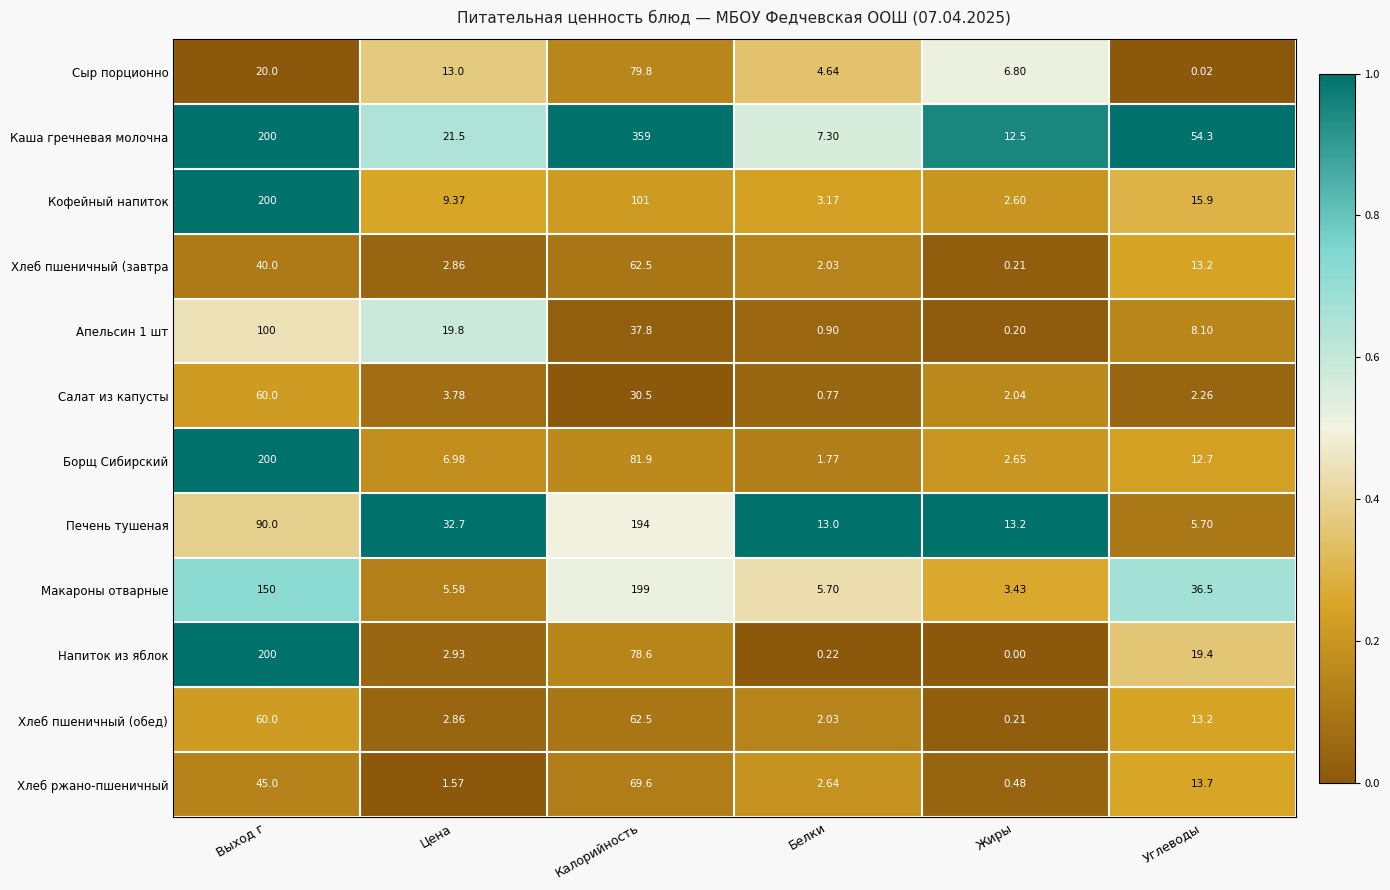

Where is Апельсин 1 шт nearest to the value 50?

Калорийность